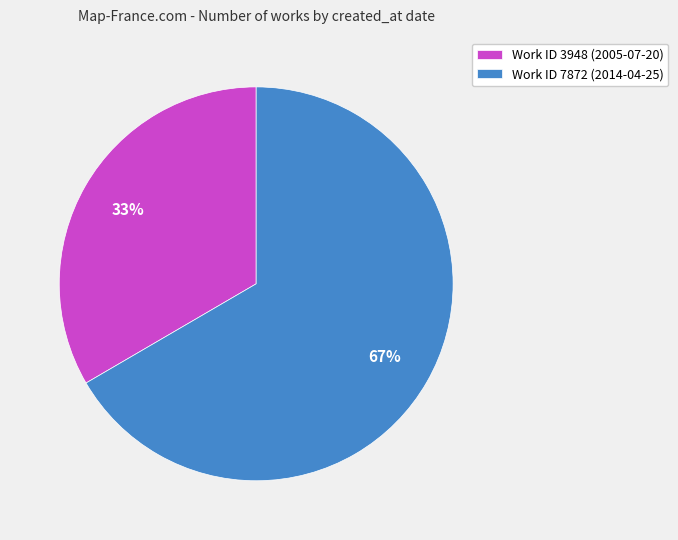

Count the number of slices in the pie.

2